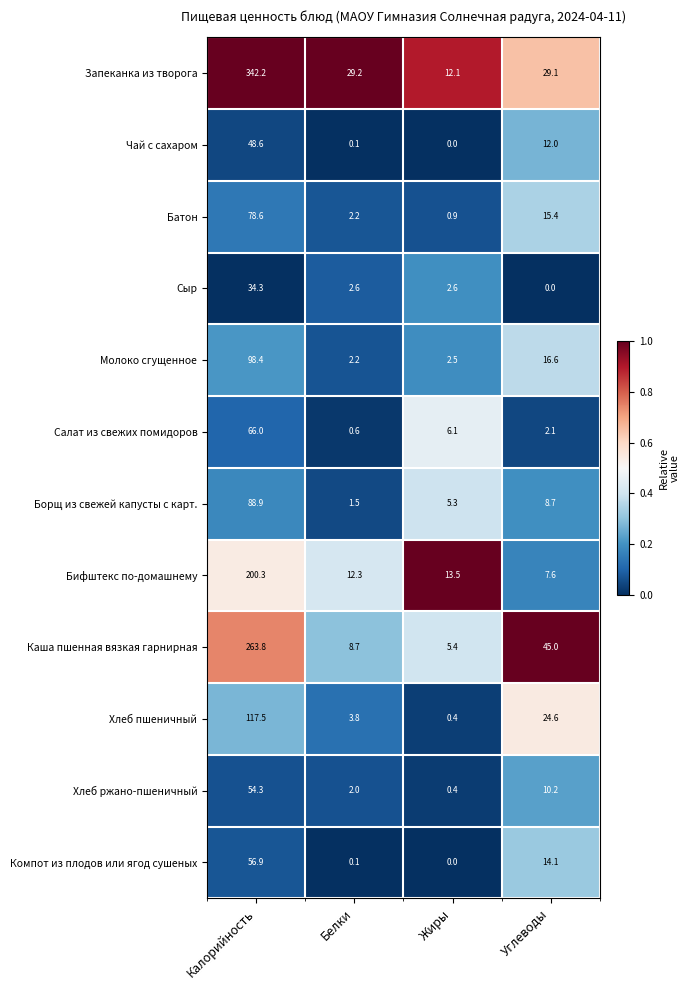

What is the difference between the second highest and second lowest values in the Хлеб пшеничный series?

20.8